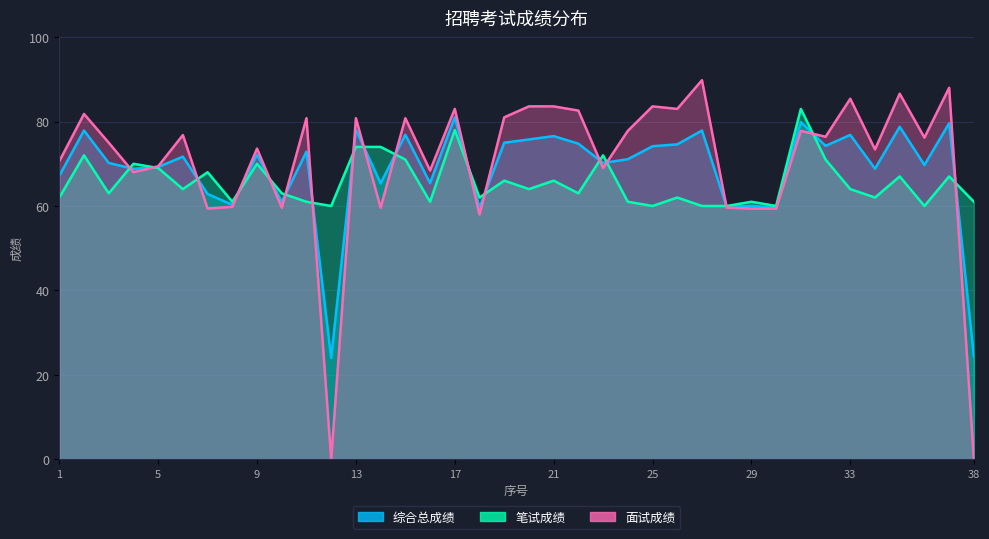

The value of 面试成绩 at 33 is 85.4. True or false?

True